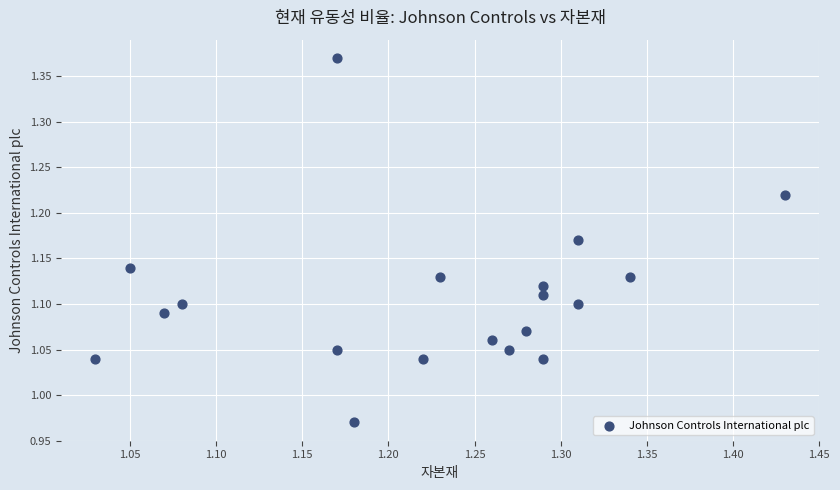

What is the range of Y values (max minus min)?

0.4